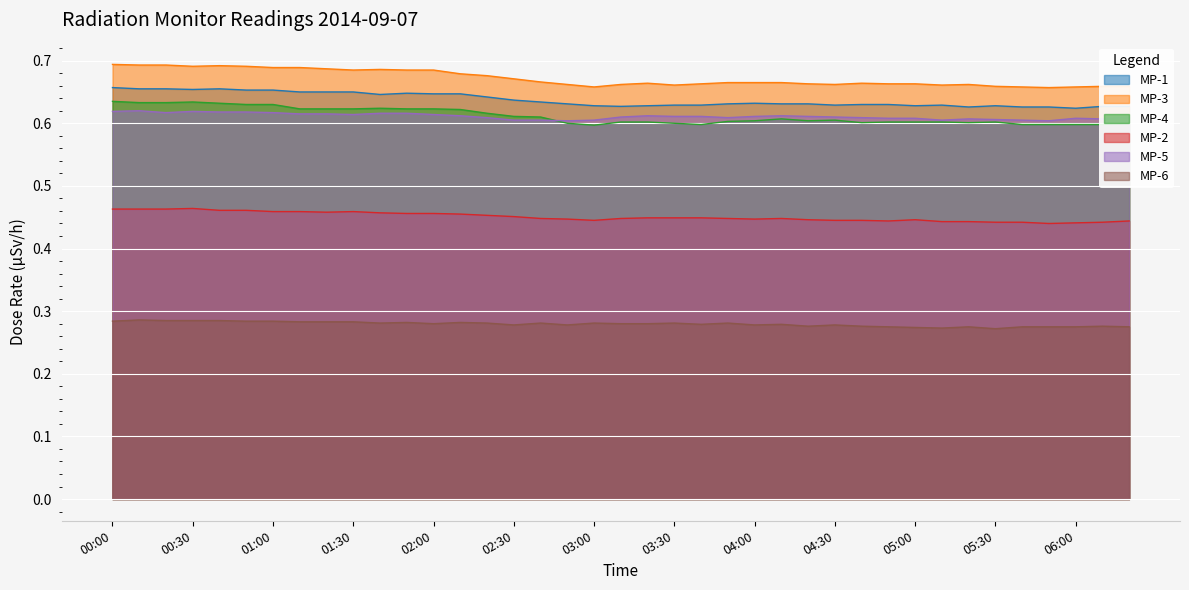

At 02:30, list the series in order from smallest to largest.

MP-6, MP-2, MP-5, MP-4, MP-1, MP-3